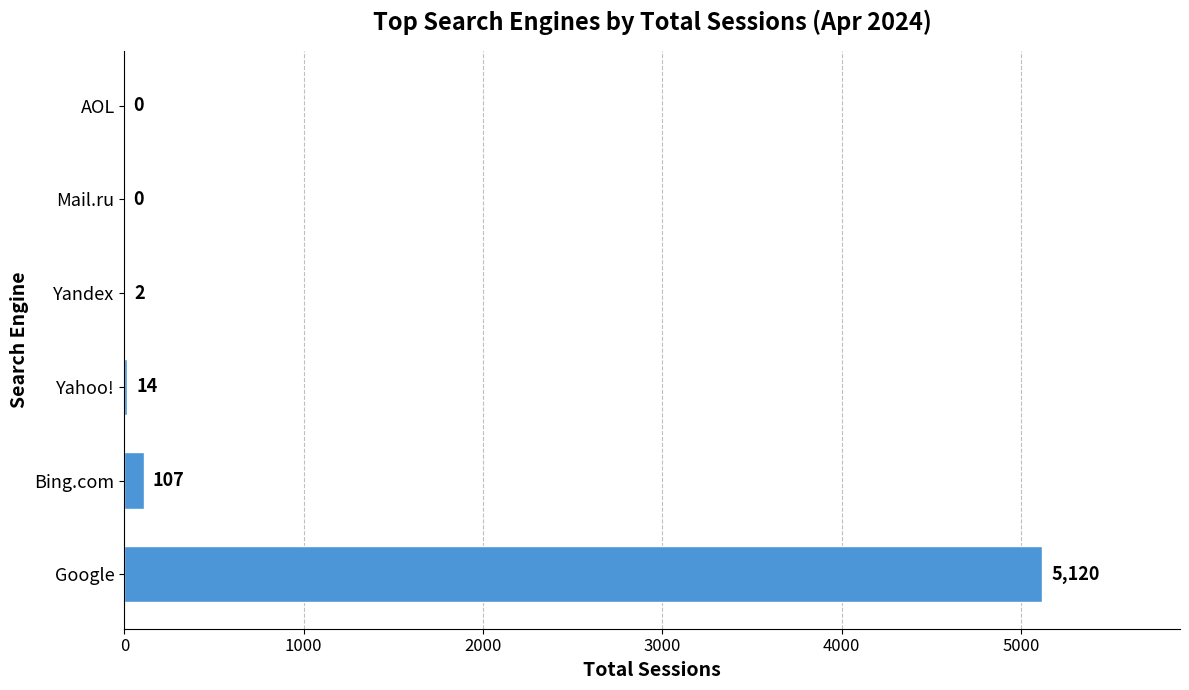

How many categories are shown in the chart?

6